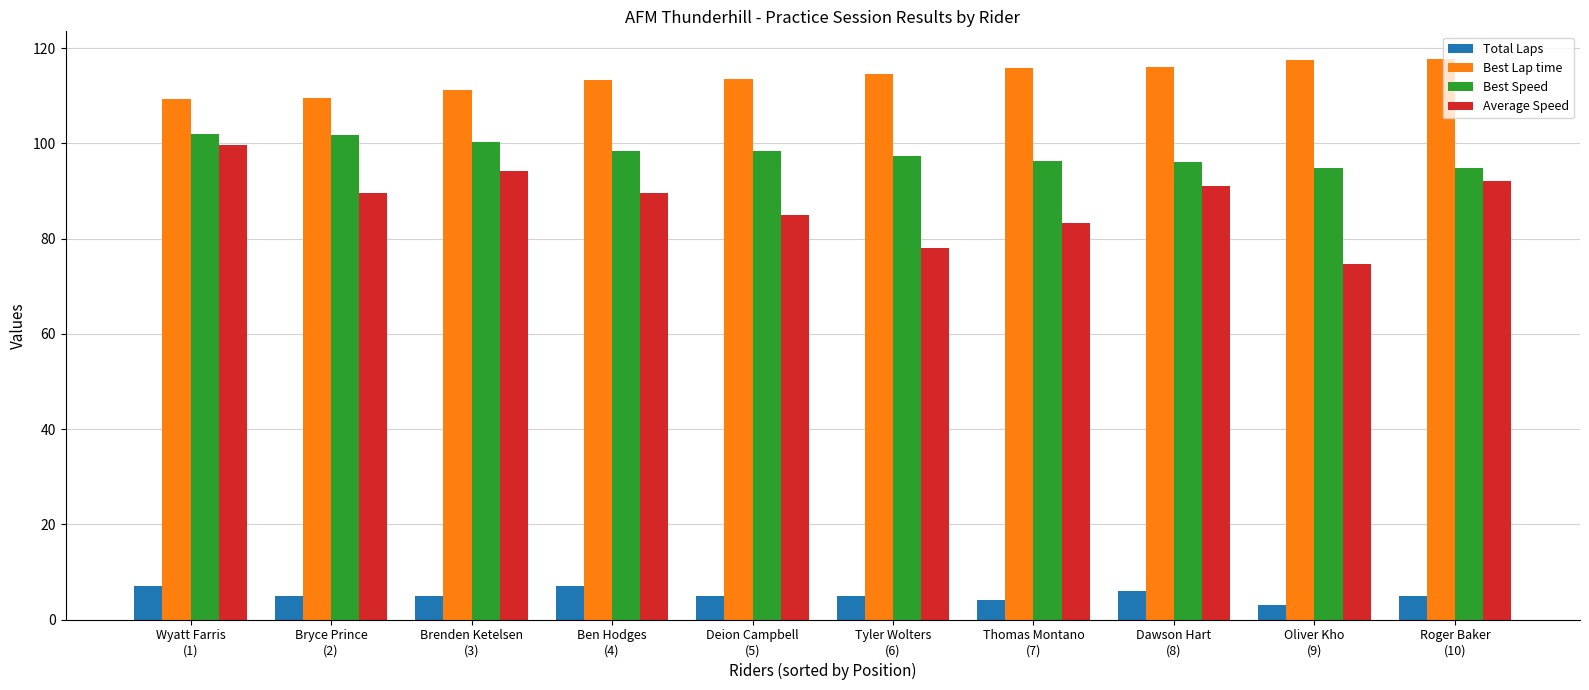

What is the difference between the second highest and minimum values in the Best Lap time series?

8.2